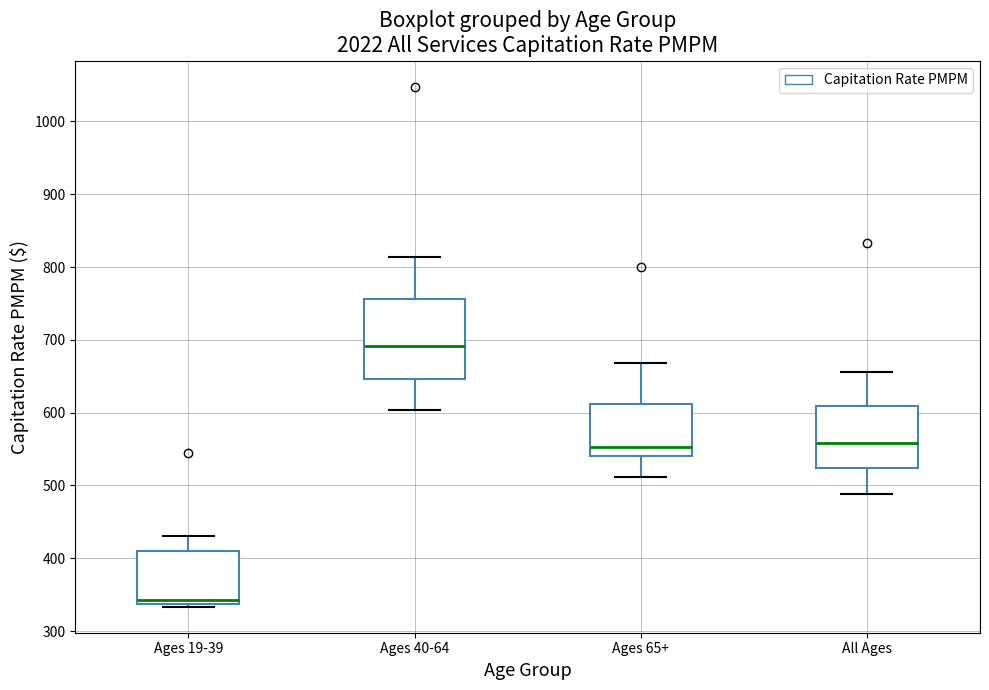

Where is the lower edge of the box for Ages 40-64 on the y-axis? The values are not printed on the chart, so give them approximately, as read against the axis.

650